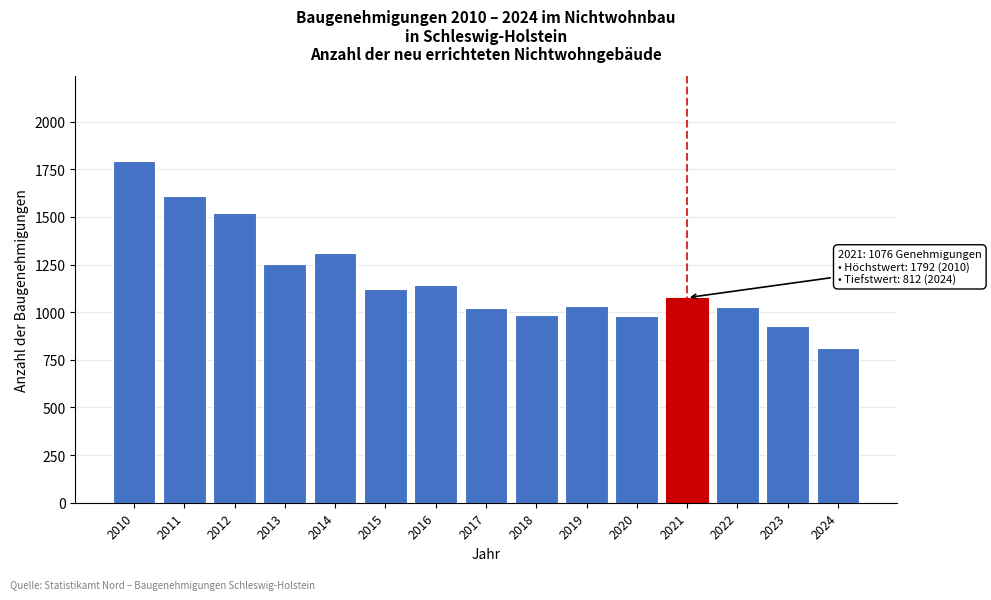

What is the value of the 4th bar from the left?

1251